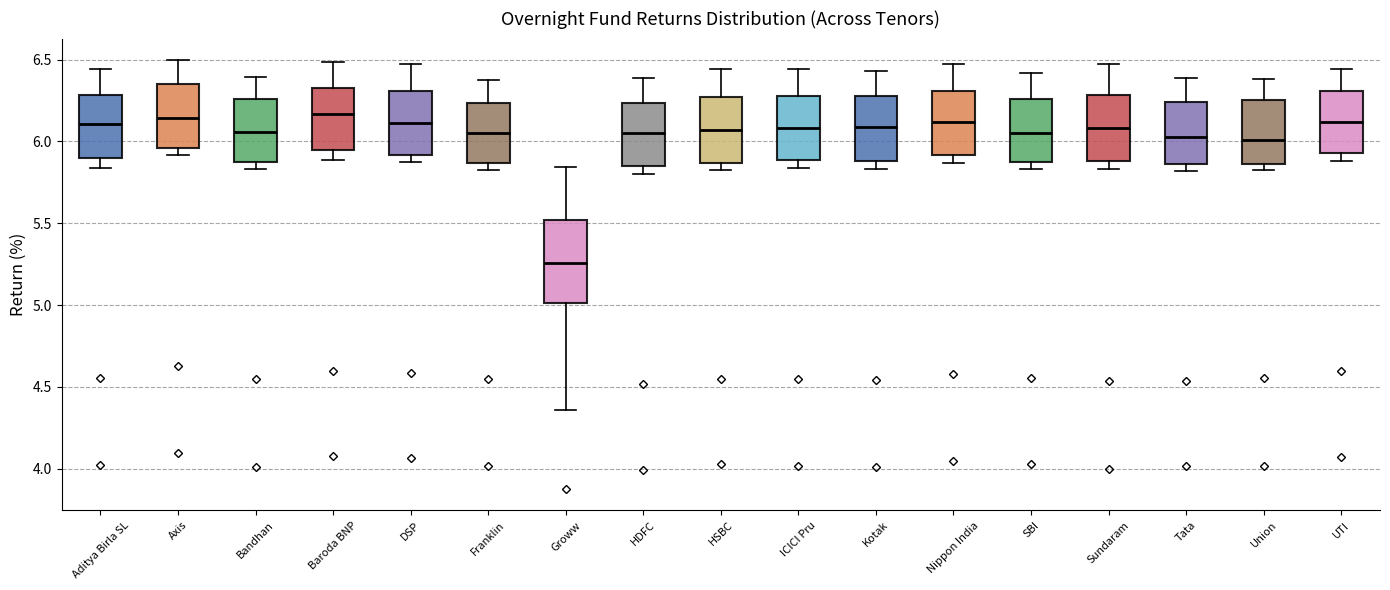

Which box is the tallest, from its lower edge to its upper edge?

Groww